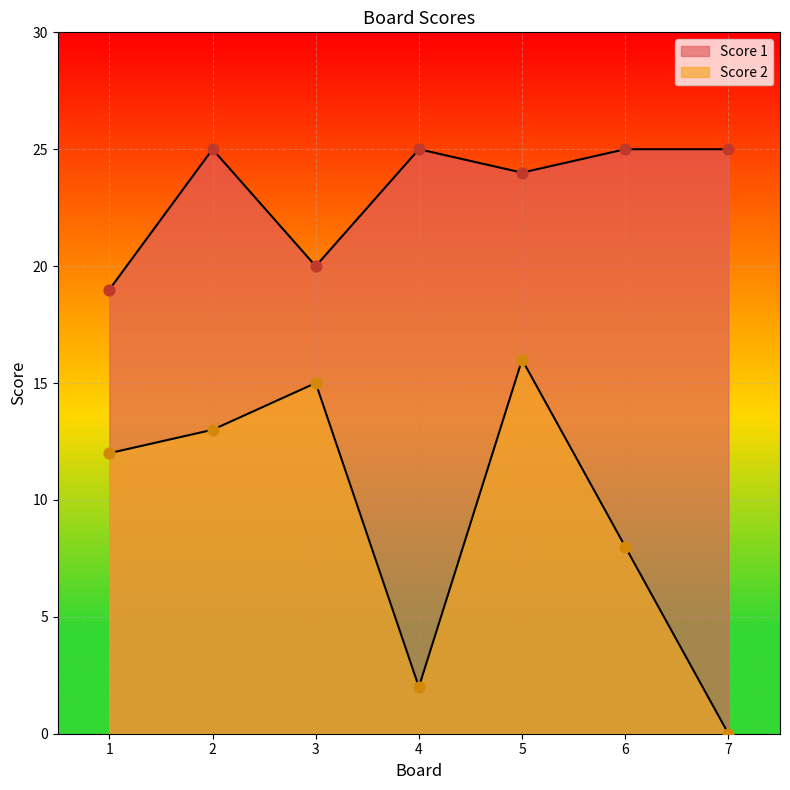

At which category is the sum across all series the highest?

5